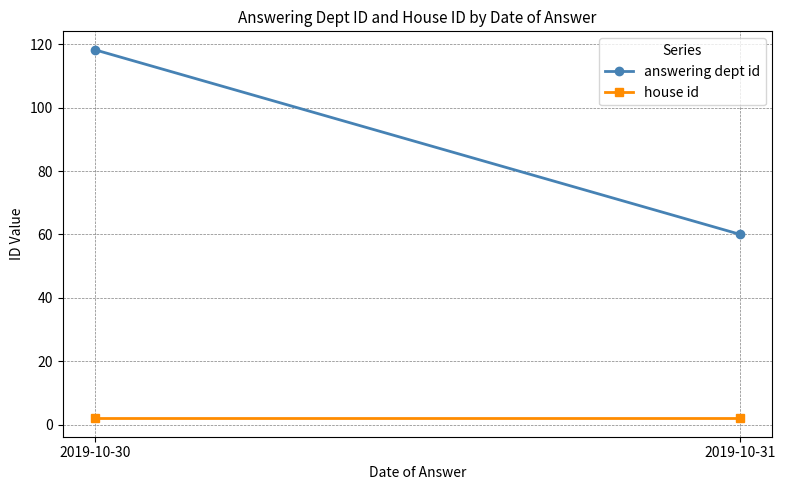

Reading left to right, list all the values displayed in this chart.

answering dept id: 2019-10-30=118.2	2019-10-31=60.0
house id: 2019-10-30=2.0	2019-10-31=2.0